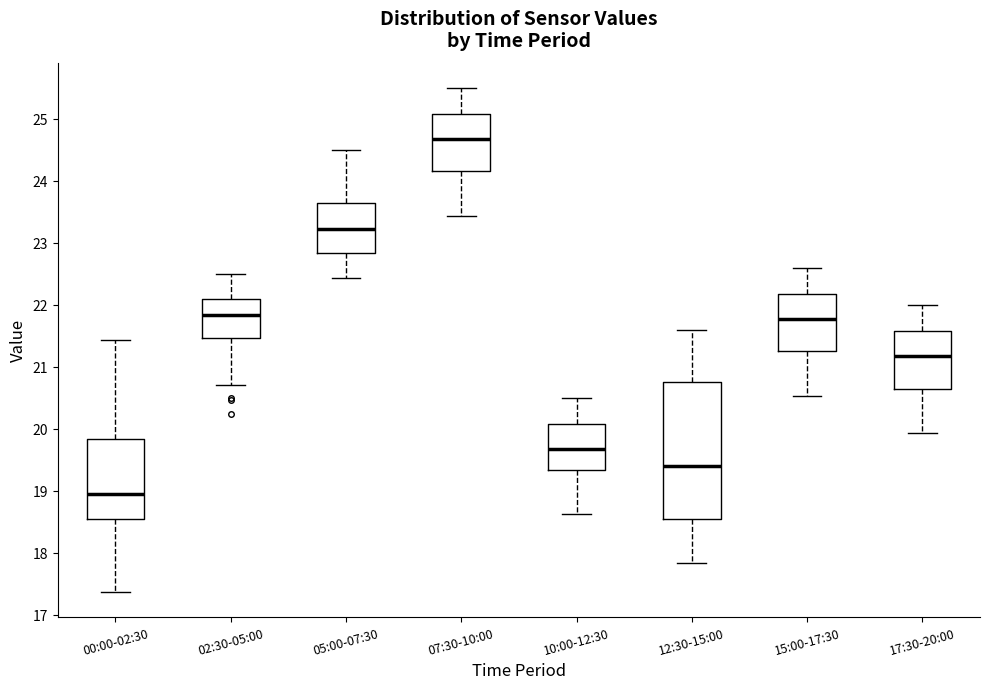

Reading left to right, read every box against the y-axis: the position of its median line, the range the box covers, and the ends of its whiskers. The values are not printed on the chart, so give them approximately, as read against the axis.

00:00-02:30: median 19.0, box 18.5 to 19.8, whiskers 17.4 to 21.4
02:30-05:00: median 21.8, box 21.5 to 22.1, whiskers 20.7 to 22.5
05:00-07:30: median 23.2, box 22.8 to 23.6, whiskers 22.4 to 24.5
07:30-10:00: median 24.7, box 24.2 to 25.1, whiskers 23.4 to 25.5
10:00-12:30: median 19.7, box 19.3 to 20.1, whiskers 18.6 to 20.5
12:30-15:00: median 19.4, box 18.5 to 20.8, whiskers 17.8 to 21.6
15:00-17:30: median 21.8, box 21.3 to 22.2, whiskers 20.5 to 22.6
17:30-20:00: median 21.2, box 20.6 to 21.6, whiskers 19.9 to 22.0